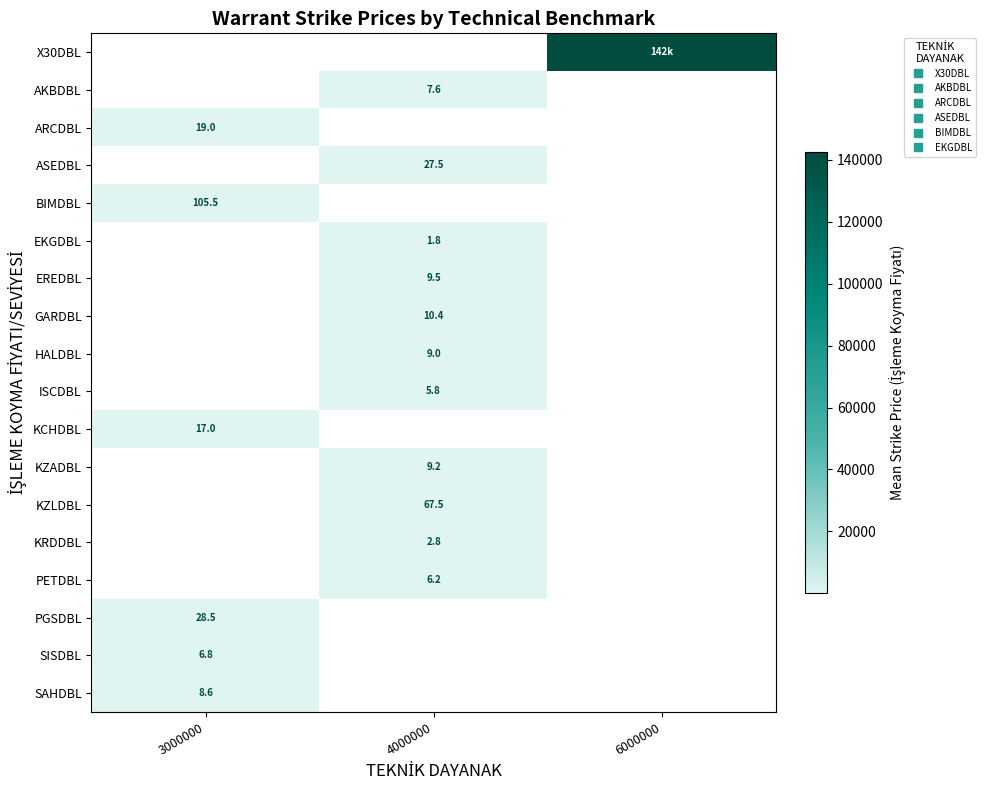

Rank the categories by ISCDBL value from lowest to highest.

3000000, 4000000, 6000000